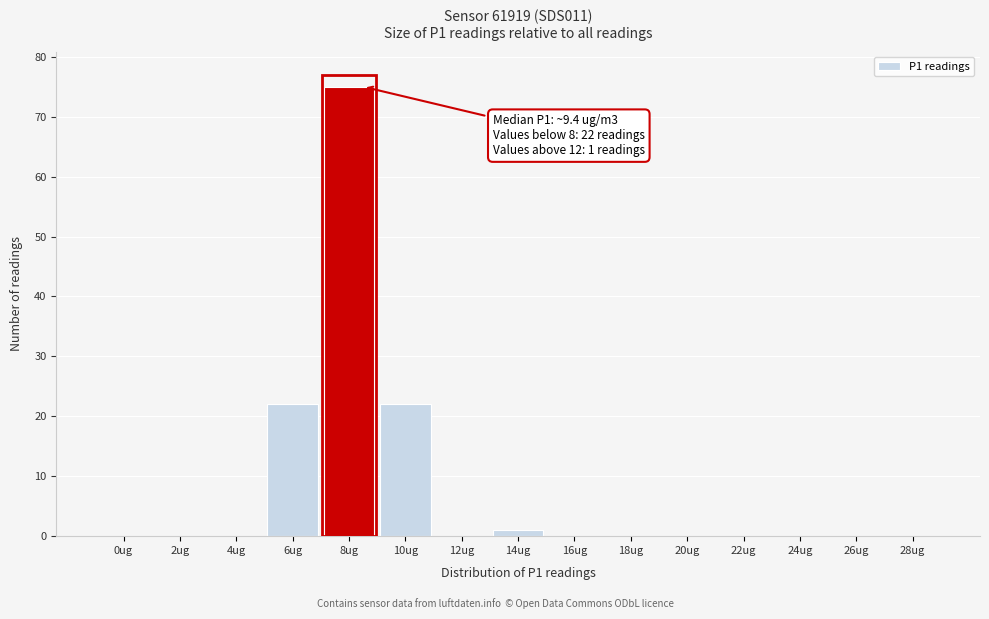

Reading left to right, extract all data points from this chart.

0ug=0	2ug=0	4ug=0	6ug=22	8ug=75	10ug=22	12ug=0	14ug=1	16ug=0	18ug=0	20ug=0	22ug=0	24ug=0	26ug=0	28ug=0